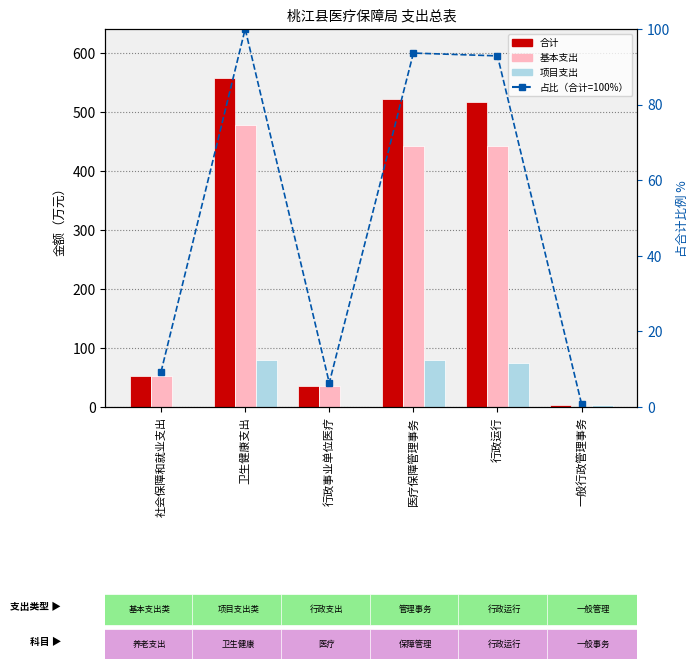

What is the label of the 6th bar from the right?

社会保障和就业支出